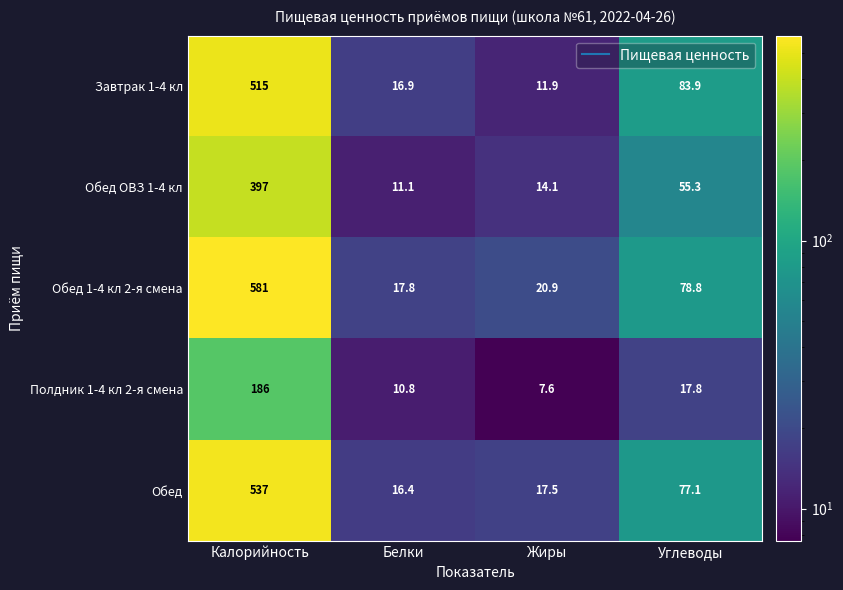

Which series has the widest spread of values?

Обед 1-4 кл 2-я смена